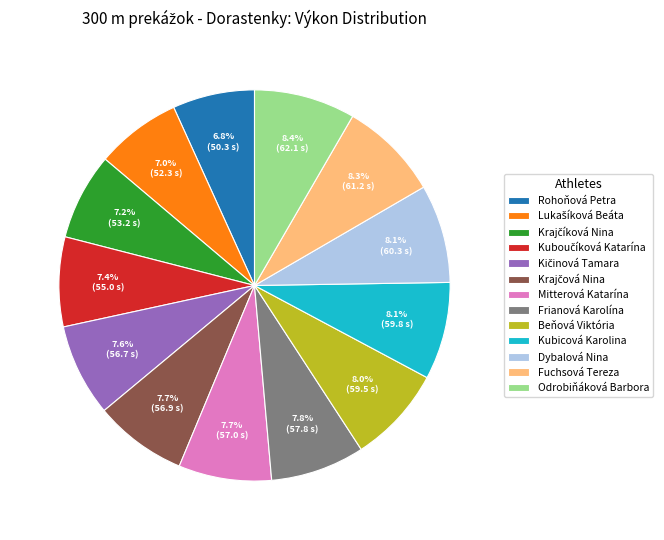

Count the number of slices in the pie.

13